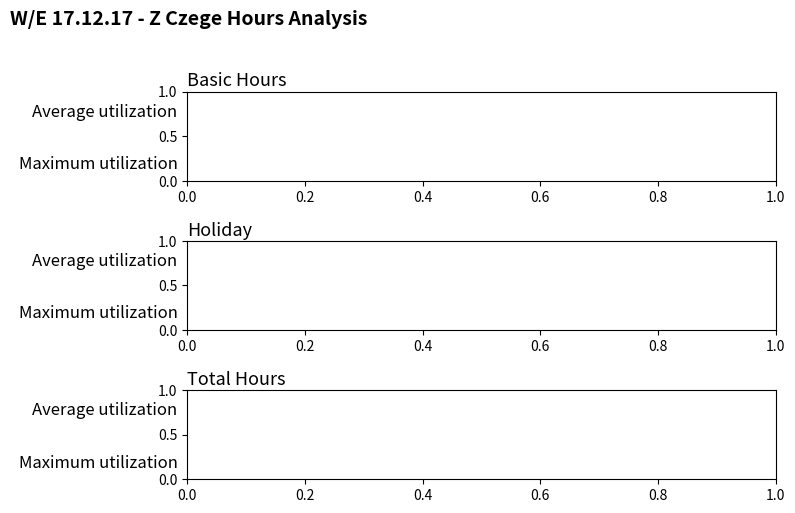

True or false: Holiday has a value of 21 at Holiday.

False